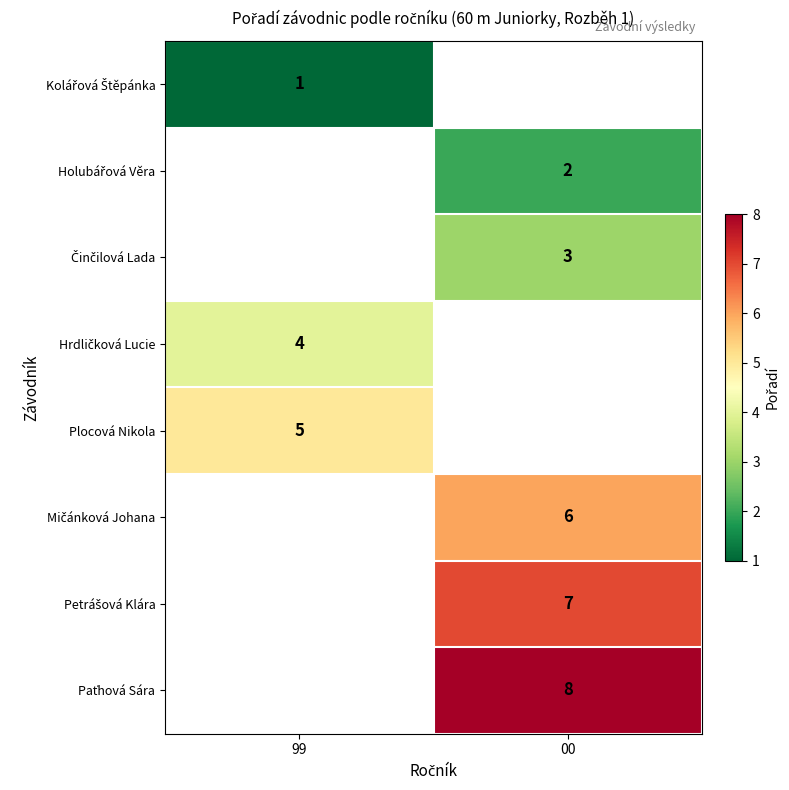

Rank the series at 99 from highest to lowest value.

Plocová Nikola, Mičánková Johana, Petrášová Klára, Paťhová Sára, Kolářová Štěpánka, Holubářová Věra, Činčilová Lada, Hrdličková Lucie